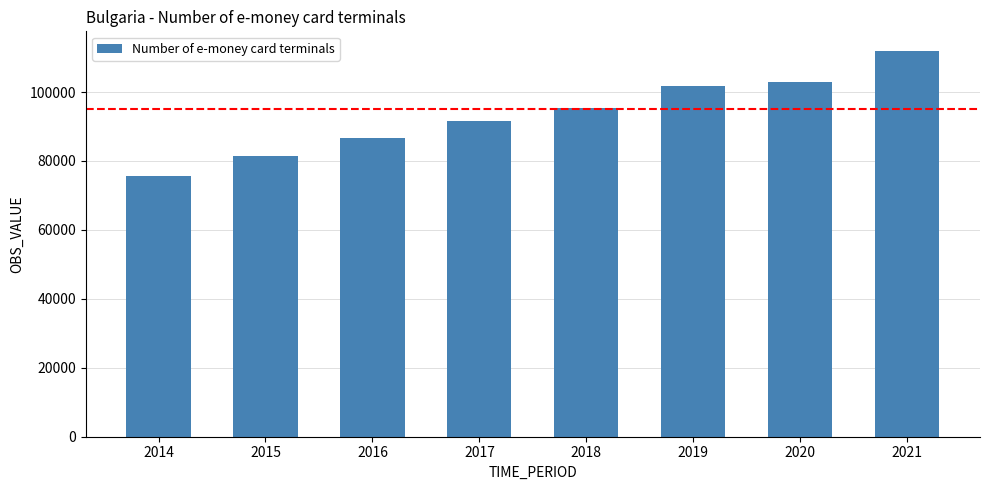

The chart shows a value of 103016 at 2020. True or false?

True